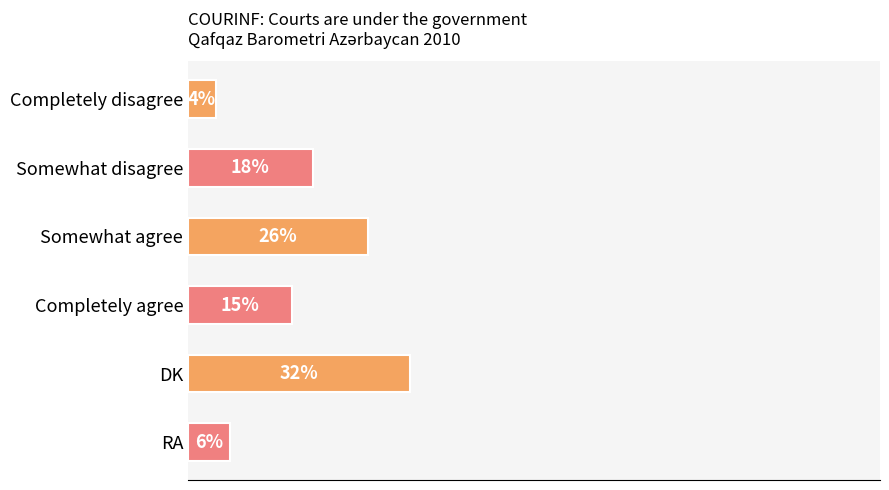

Rank the categories by value from lowest to highest.

Completely disagree, RA, Completely agree, Somewhat disagree, Somewhat agree, DK